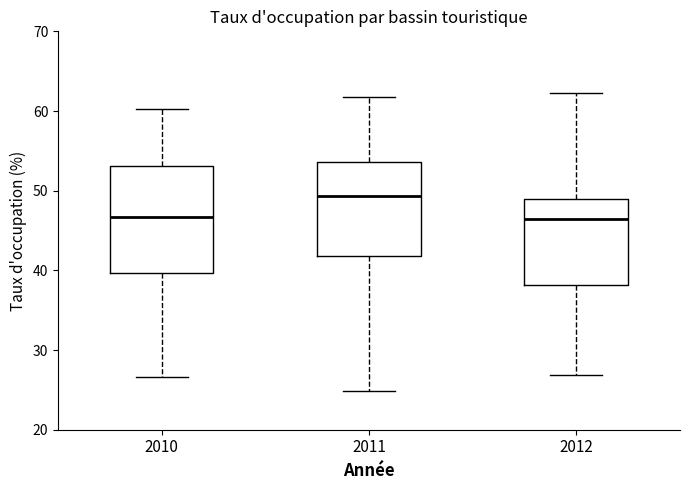

Reading left to right, transcribe this box plot: for each box, give where its median line is, the range the box spans, and where its two whiskers end, as read against the y-axis. The values are not printed on the chart, so give them approximately, as read against the axis.

2010: median 47, box 40 to 53, whiskers 27 to 60
2011: median 49, box 42 to 54, whiskers 25 to 62
2012: median 46, box 38 to 49, whiskers 27 to 62